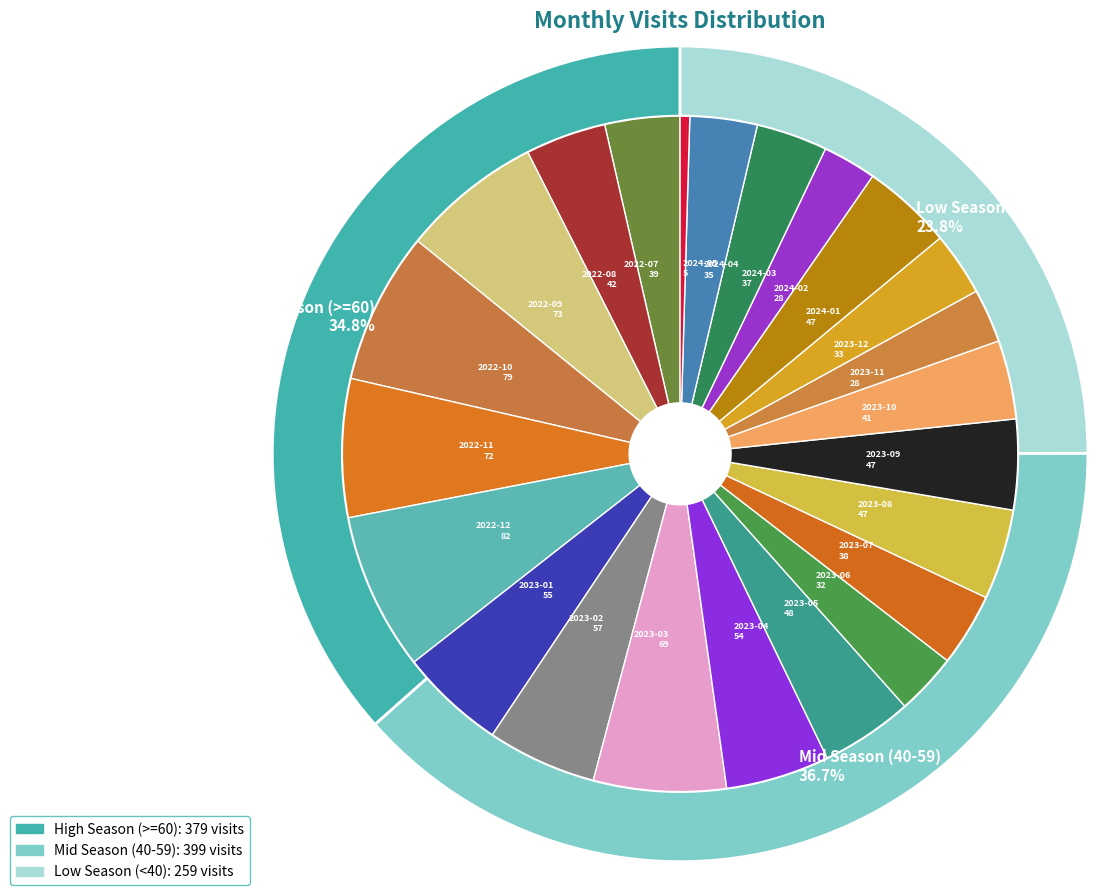

Which slice is the largest?

2022-12